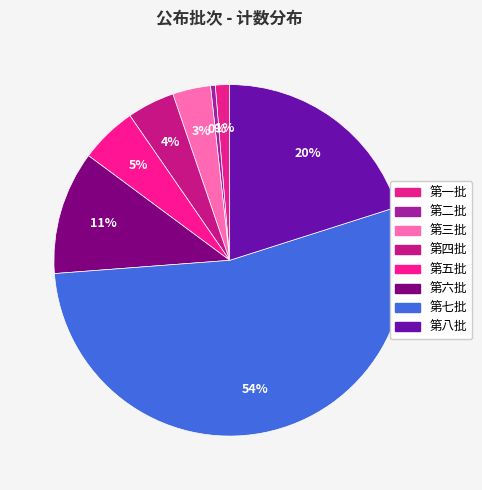

What is the largest slice in the pie chart?

第七批